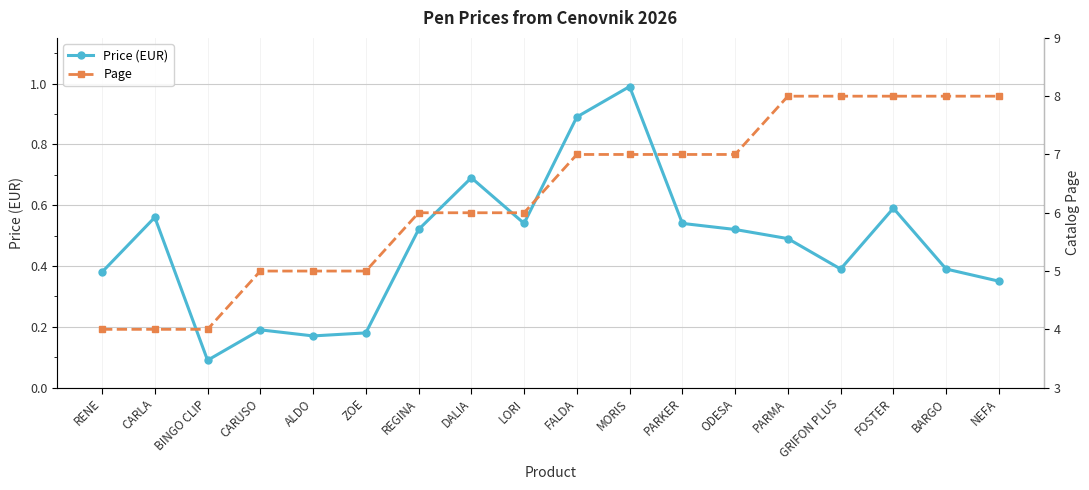

Read the Page value at RENE.

4.0